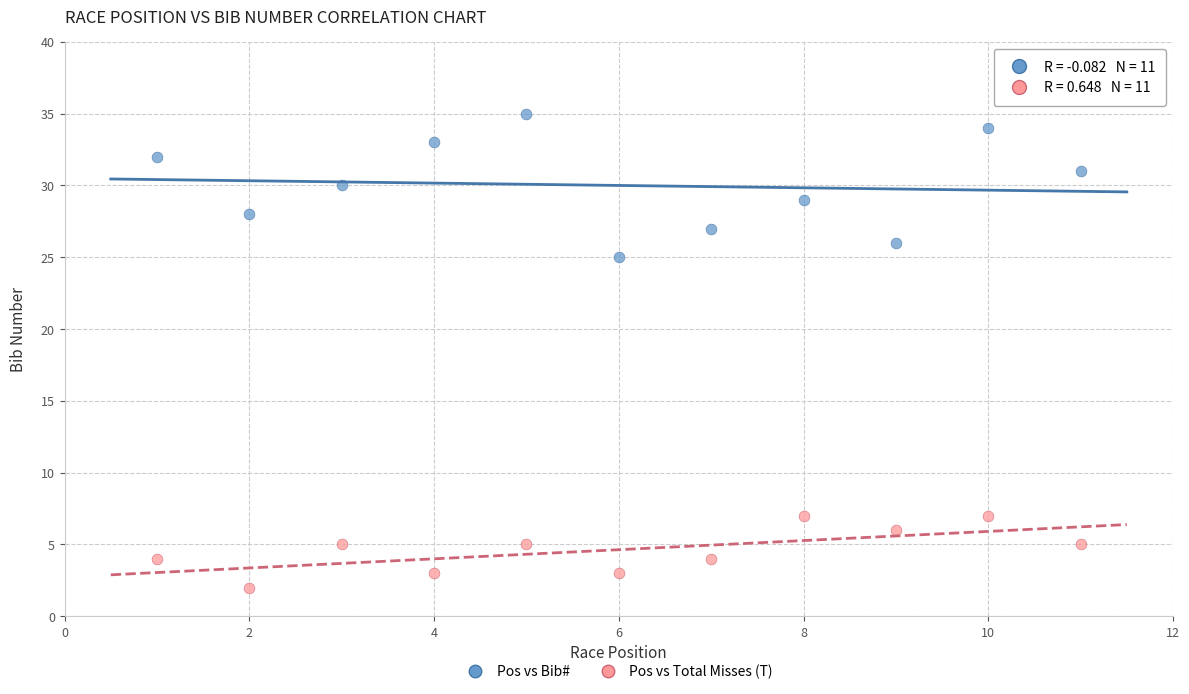

Which series reaches the minimum Y coordinate?

Pos vs Total Misses (T)